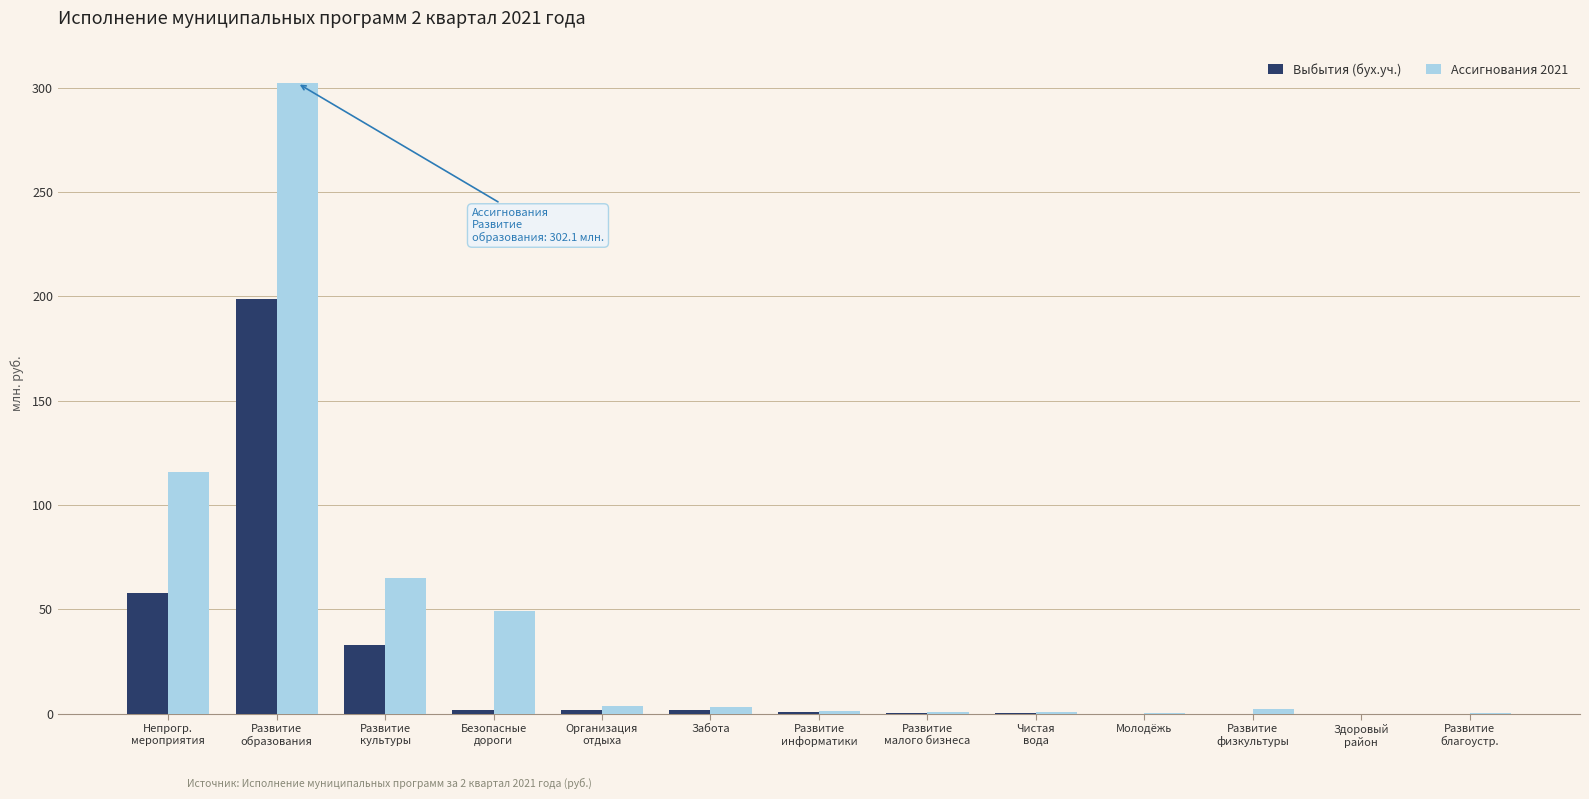

Are the bars horizontal?

No